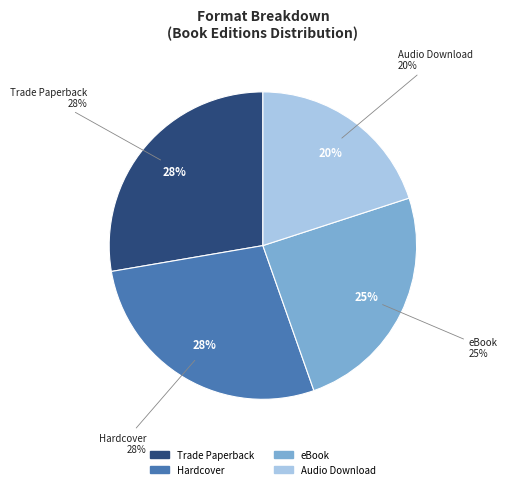

What percentage is the eBook slice, to the nearest percent?

25%